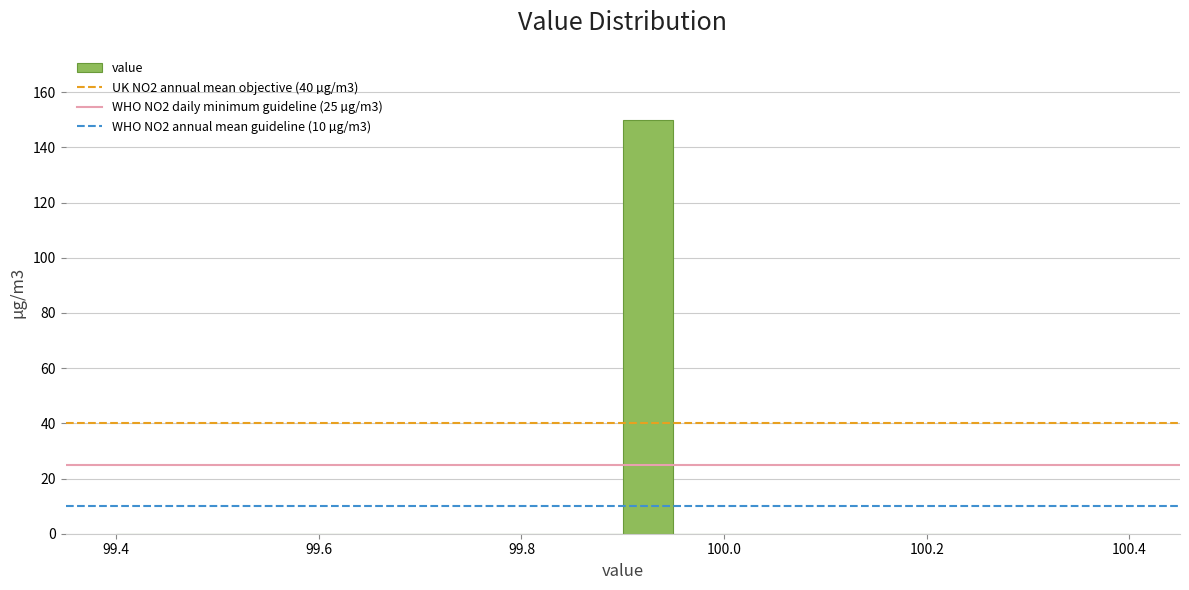

Around what value on the x-axis is the tallest bar? Give the approximate position of its centre, as read against the axis.

99.92